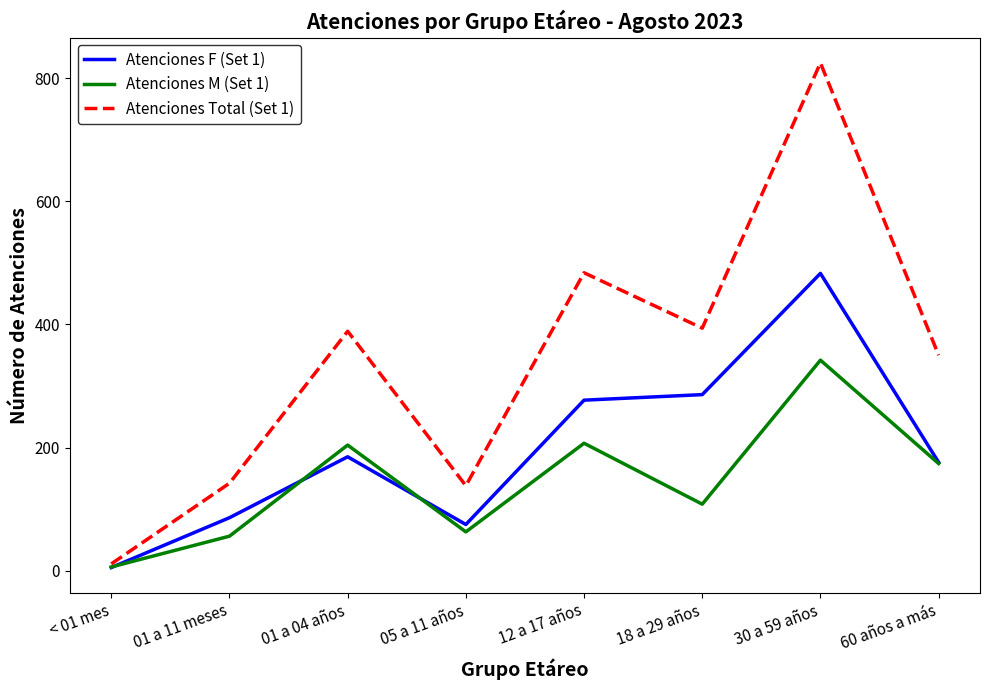

What is the average value of the Atenciones F (Set 1) series?

197